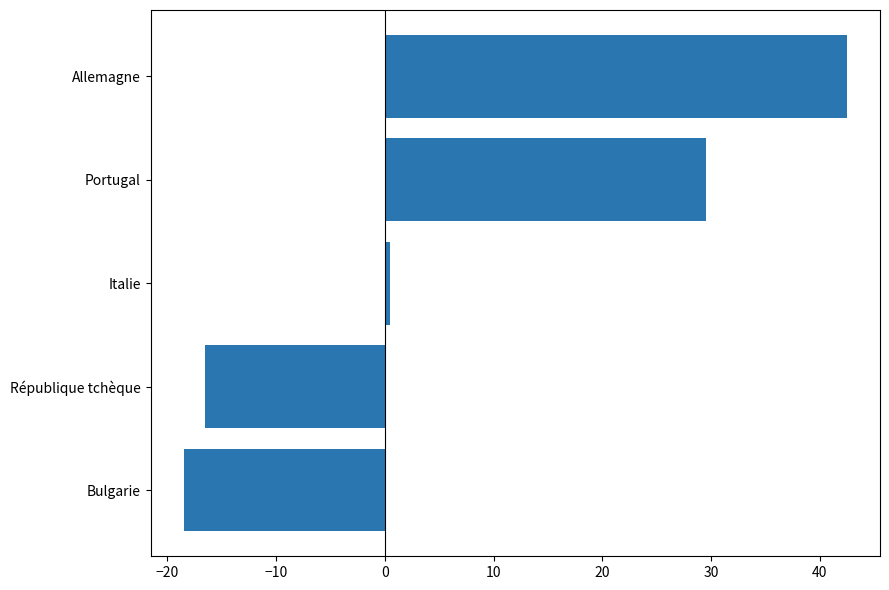

What is the difference between the second highest and minimum values?

48.0